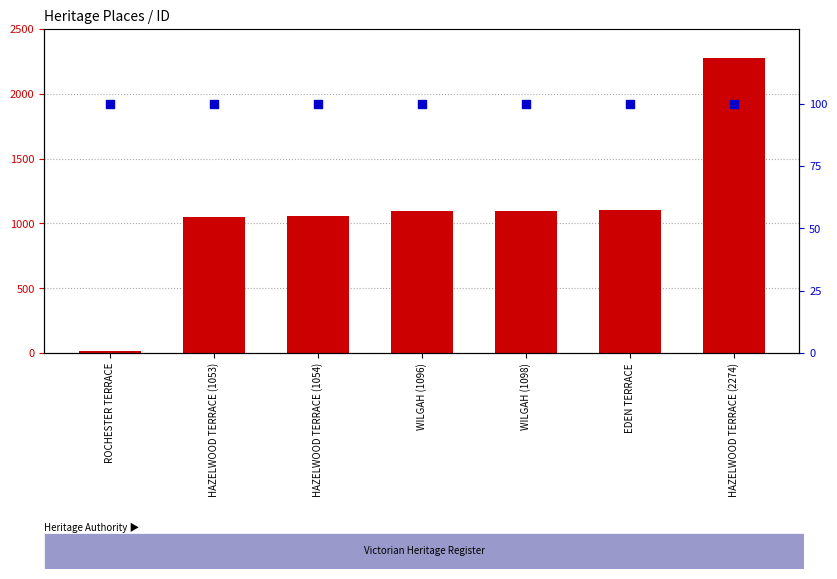

Which series reaches the minimum Y coordinate?

count